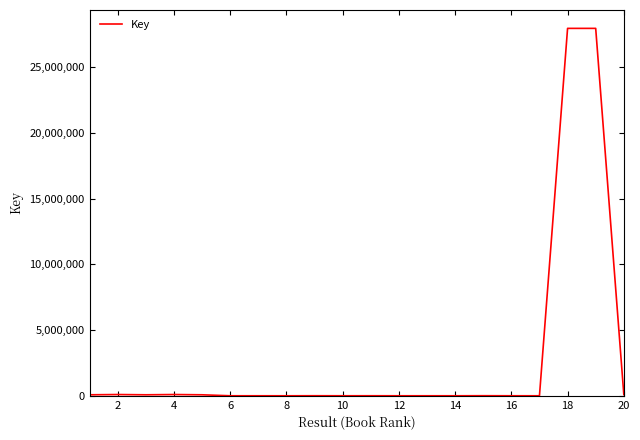

What is the maximum value shown in the chart?

27954771